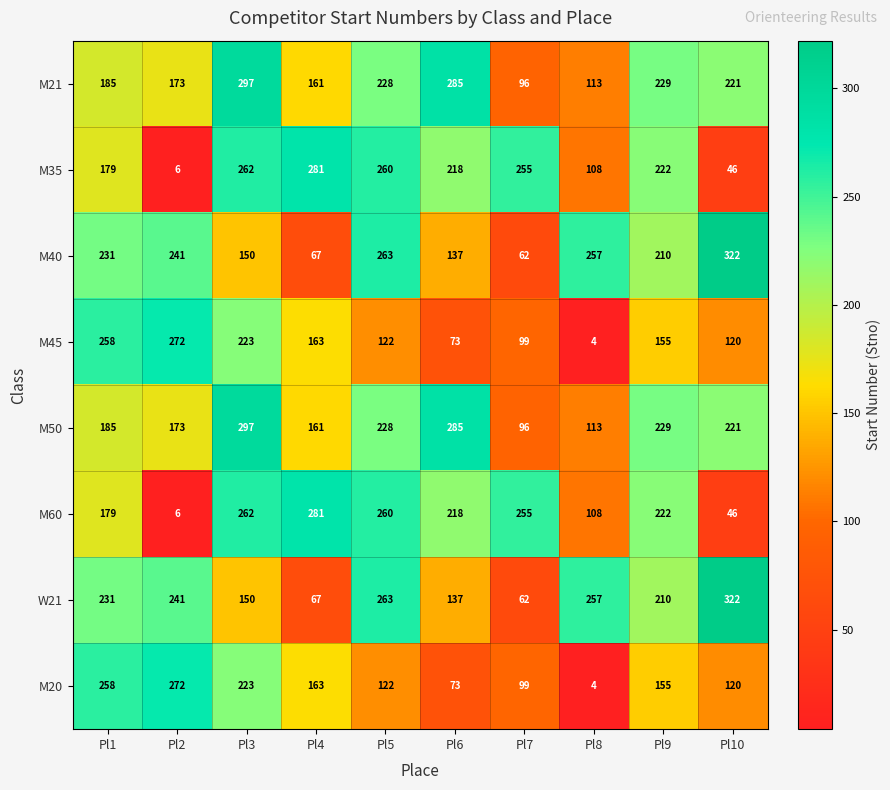

The M45 series shows 123 at Pl6. True or false?

False